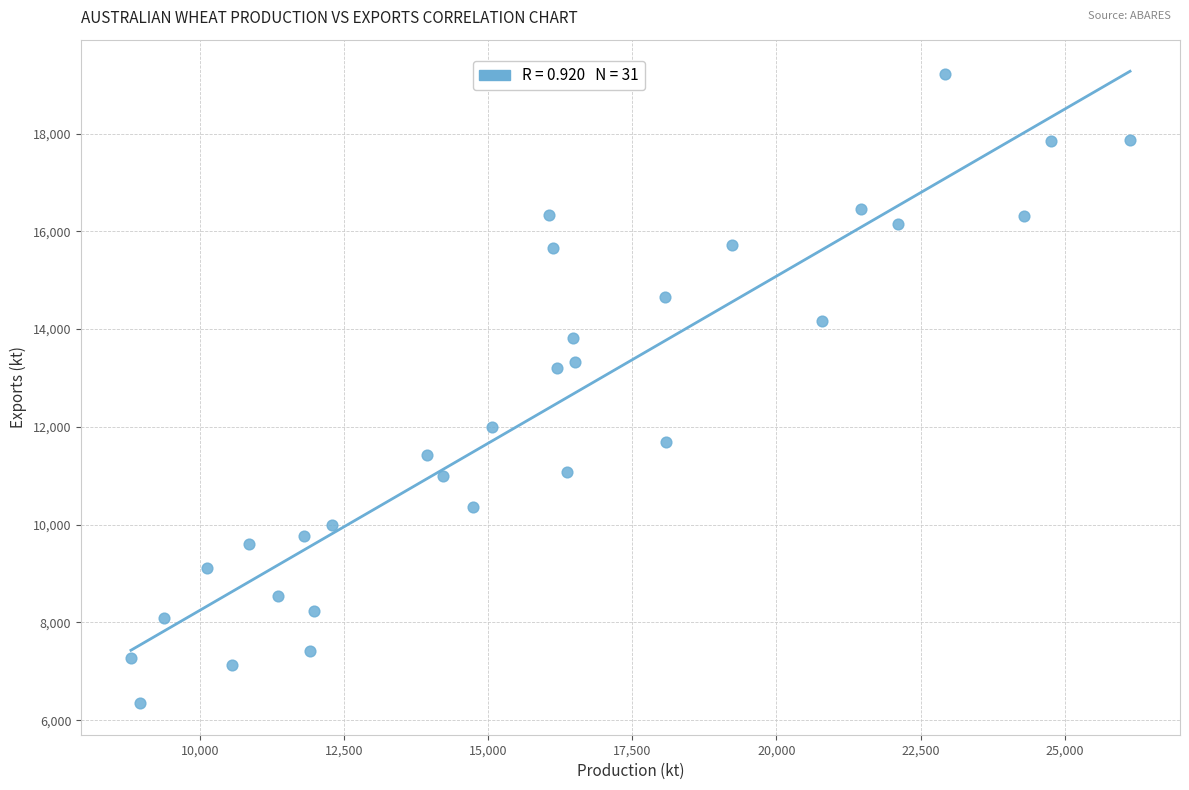

What is the range of Y values (max minus min)?

12873.5